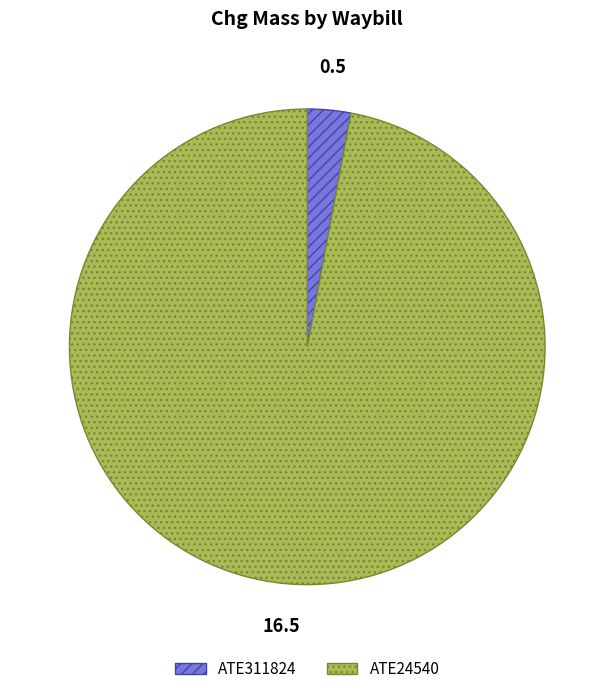

How many slices are in this pie chart?

2